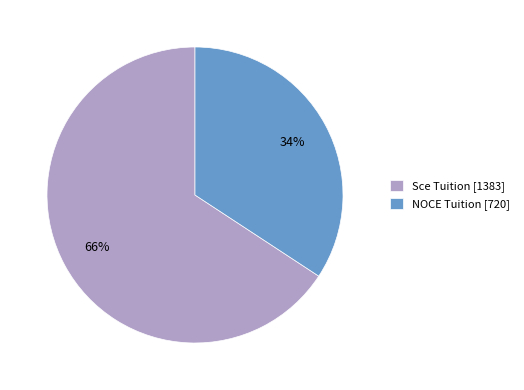

Is there any slice that represents more than half of the pie?

Yes